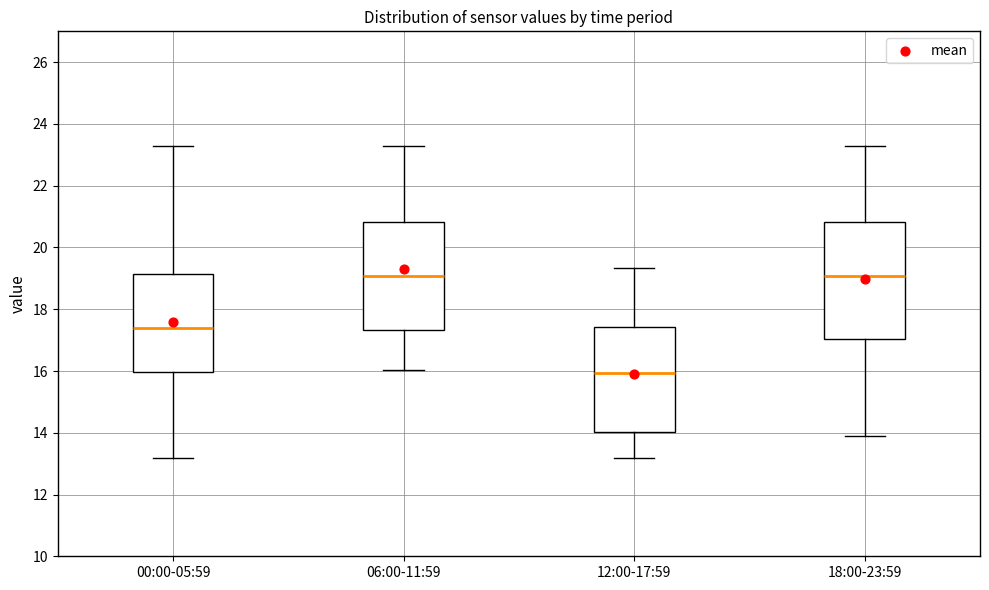

Reading left to right, transcribe this box plot: for each box, give where its median line is, the range the box spans, and where its two whiskers end, as read against the y-axis. The values are not printed on the chart, so give them approximately, as read against the axis.

00:00-05:59: median 17.4, box 16.0 to 19.2, whiskers 13.2 to 23.4
06:00-11:59: median 19.0, box 17.4 to 20.8, whiskers 16.0 to 23.4
12:00-17:59: median 16.0, box 14.0 to 17.4, whiskers 13.2 to 19.4
18:00-23:59: median 19.0, box 17.0 to 20.8, whiskers 14.0 to 23.4